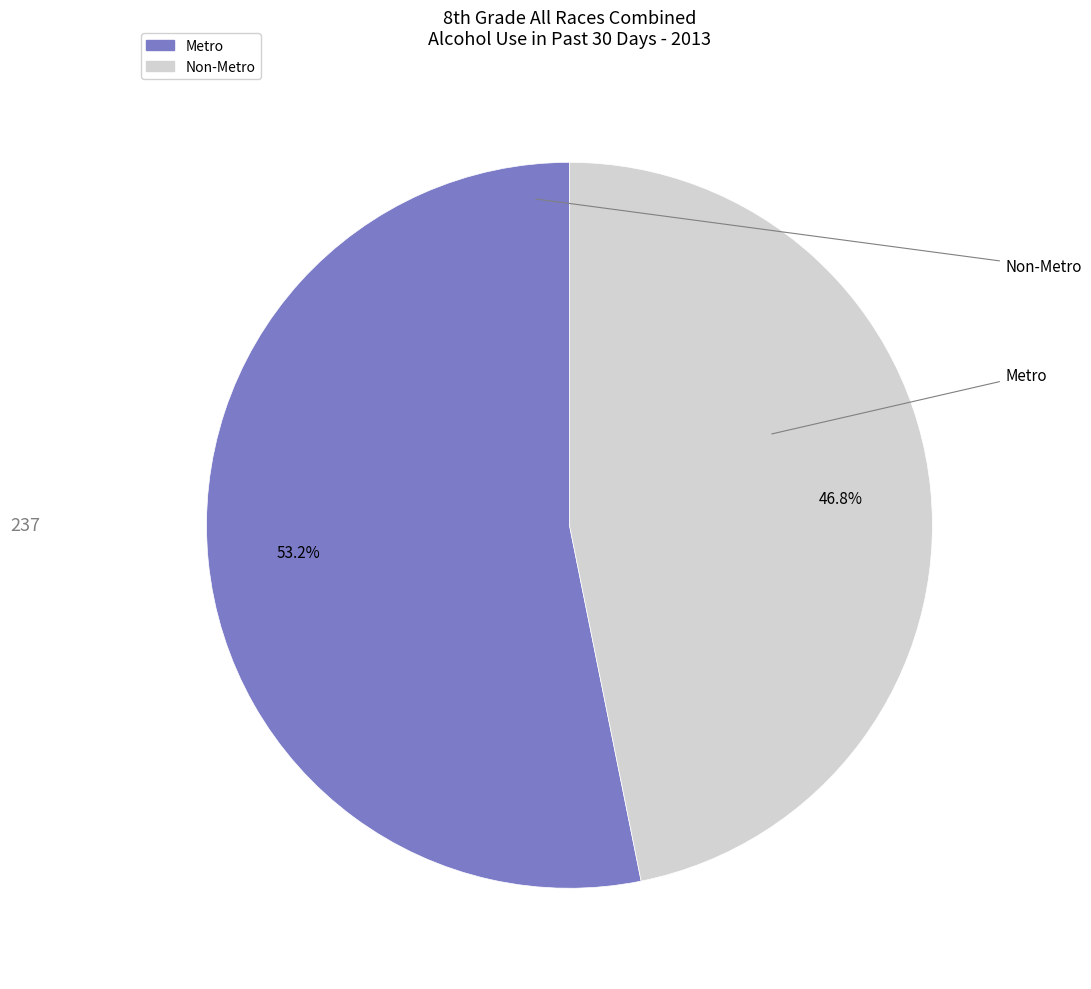

Between Non-Metro and Metro, which is larger?

Metro